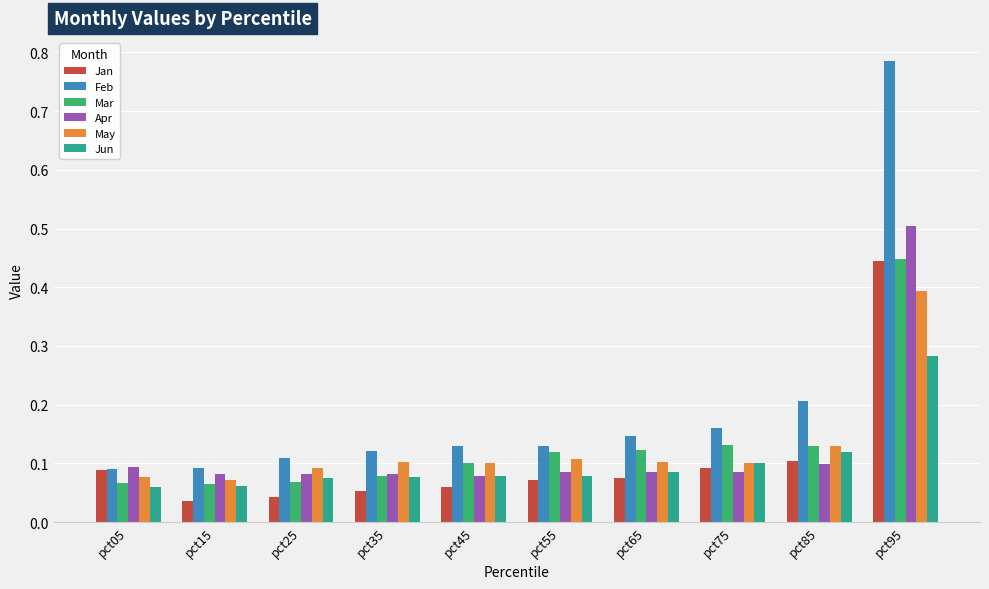

Count the Mar values in the range 0 to 1.

10